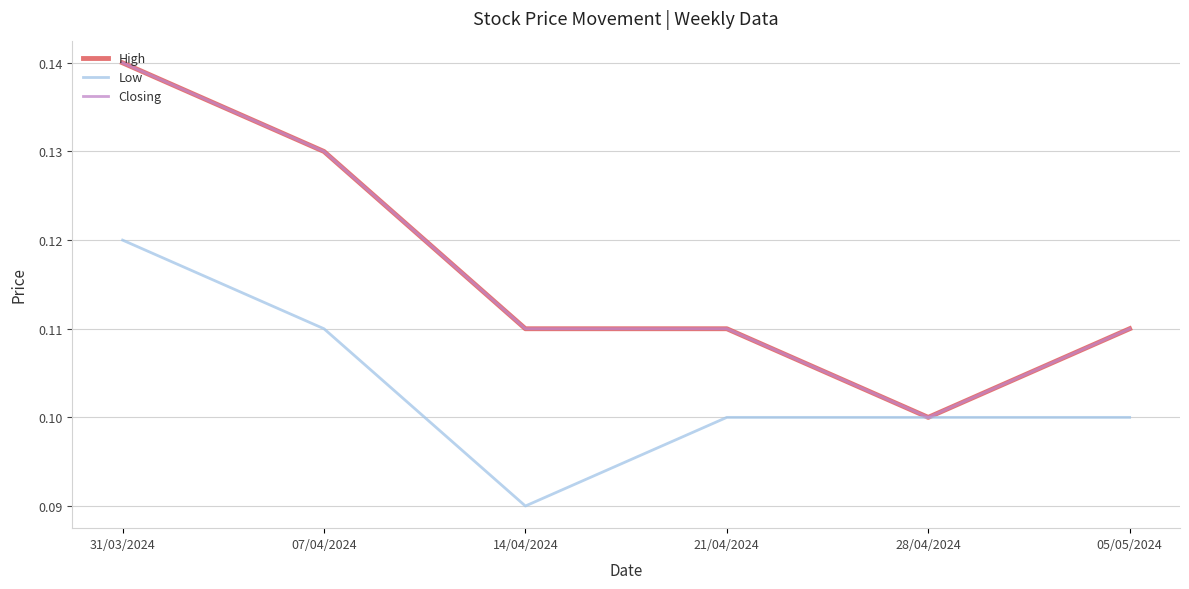

Where is the first local minimum for Closing?

28/04/2024